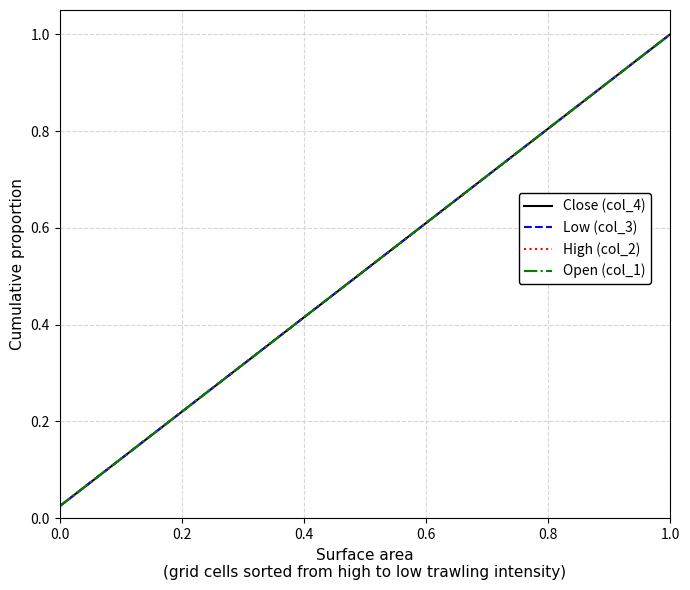

Is this an area chart (filled region under the line)?

No